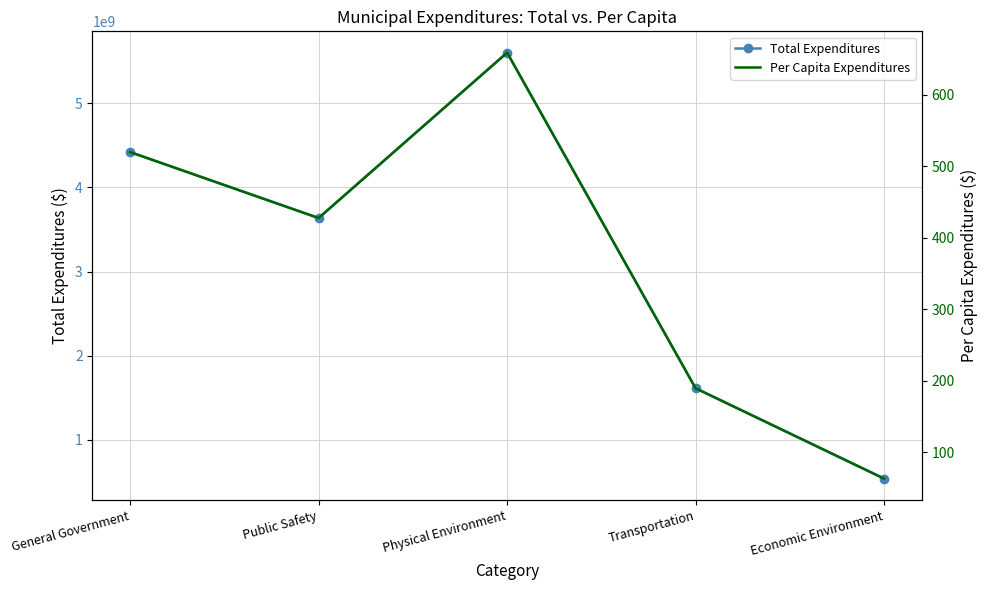

Is the value of Total Expenditures at Transportation greater than the value of Per Capita Expenditures at Economic Environment?

Yes